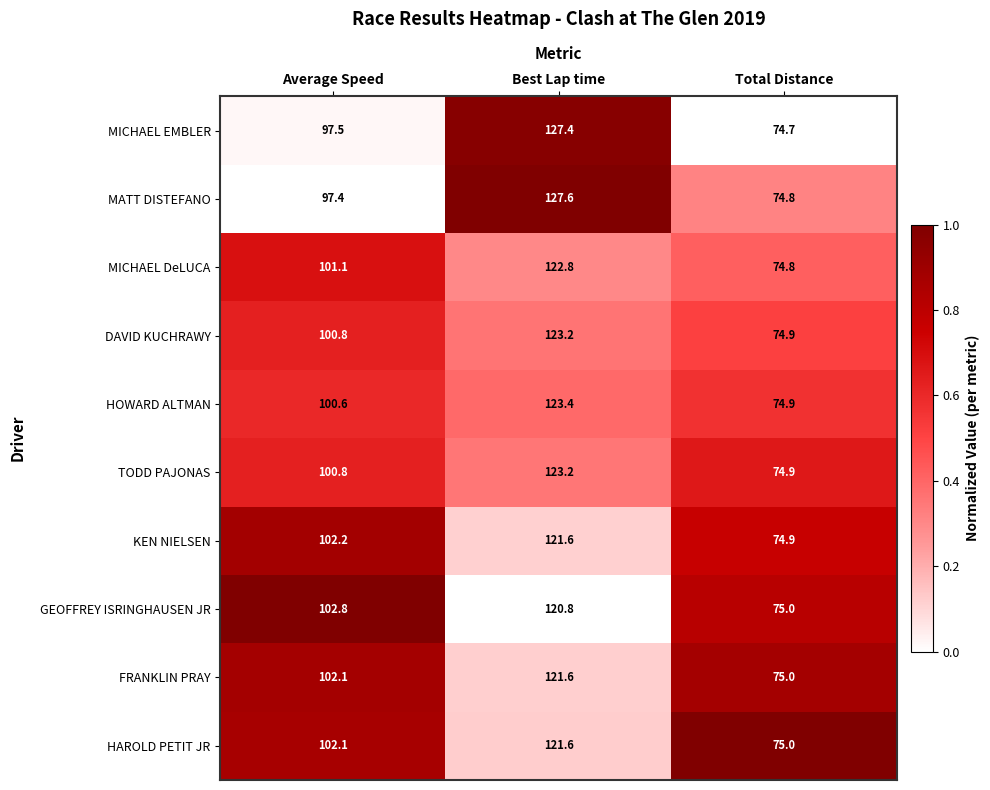

Reading left to right, what are all the values shown in this chart?

MICHAEL EMBLER: 97.5	127.4	74.7
MATT DISTEFANO: 97.4	127.6	74.8
MICHAEL DeLUCA: 101.1	122.8	74.8
DAVID KUCHRAWY: 100.8	123.2	74.9
HOWARD ALTMAN: 100.6	123.4	74.9
TODD PAJONAS: 100.8	123.2	74.9
KEN NIELSEN: 102.2	121.6	74.9
GEOFFREY ISRINGHAUSEN JR: 102.8	120.8	75.0
FRANKLIN PRAY: 102.1	121.6	75.0
HAROLD PETIT JR: 102.1	121.6	75.0